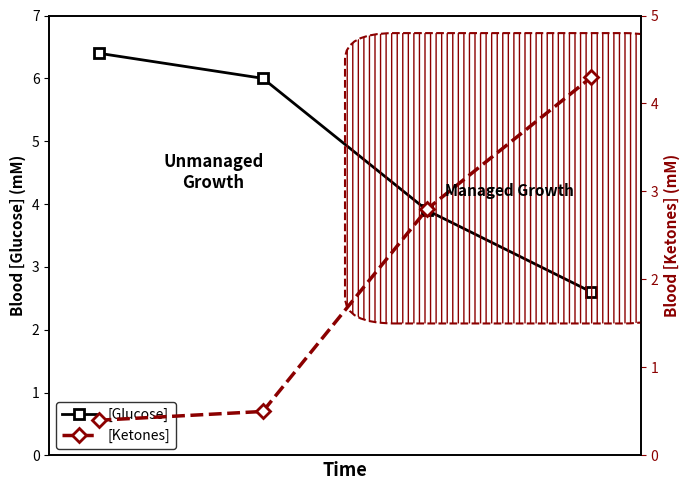

At which category is the sum across all series the highest?

3